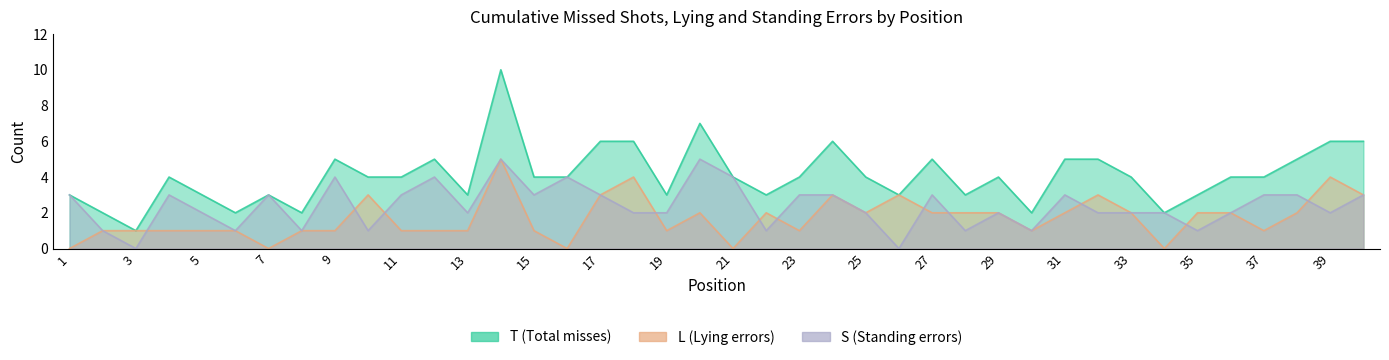

What is the sum of all S values?

95